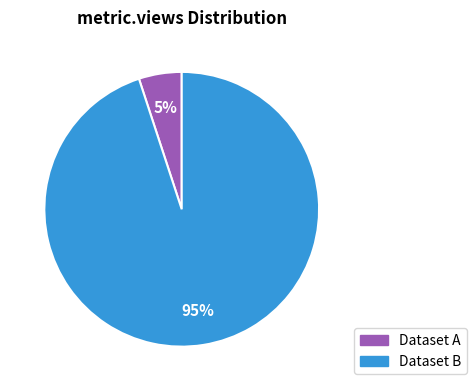

To the nearest percent, what is the difference between the largest and smallest slice percentages?

90%